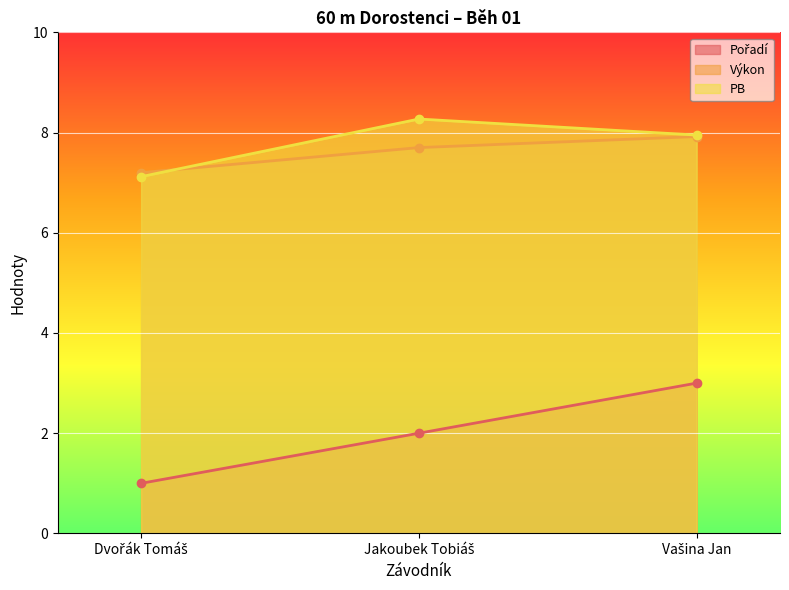

What is the total value across all series at Jakoubek Tobiáš?

18.0